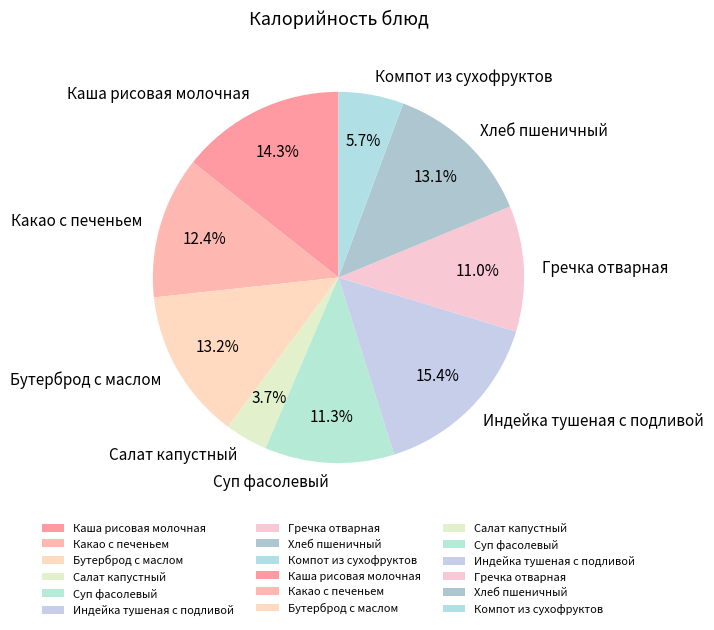

To the nearest percent, what is the difference between the Компот из сухофруктов and Какао с печеньем slice percentages?

7%